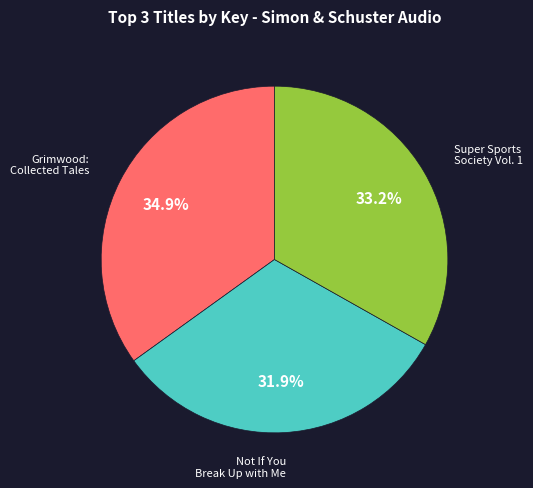

How many slices are in this pie chart?

3